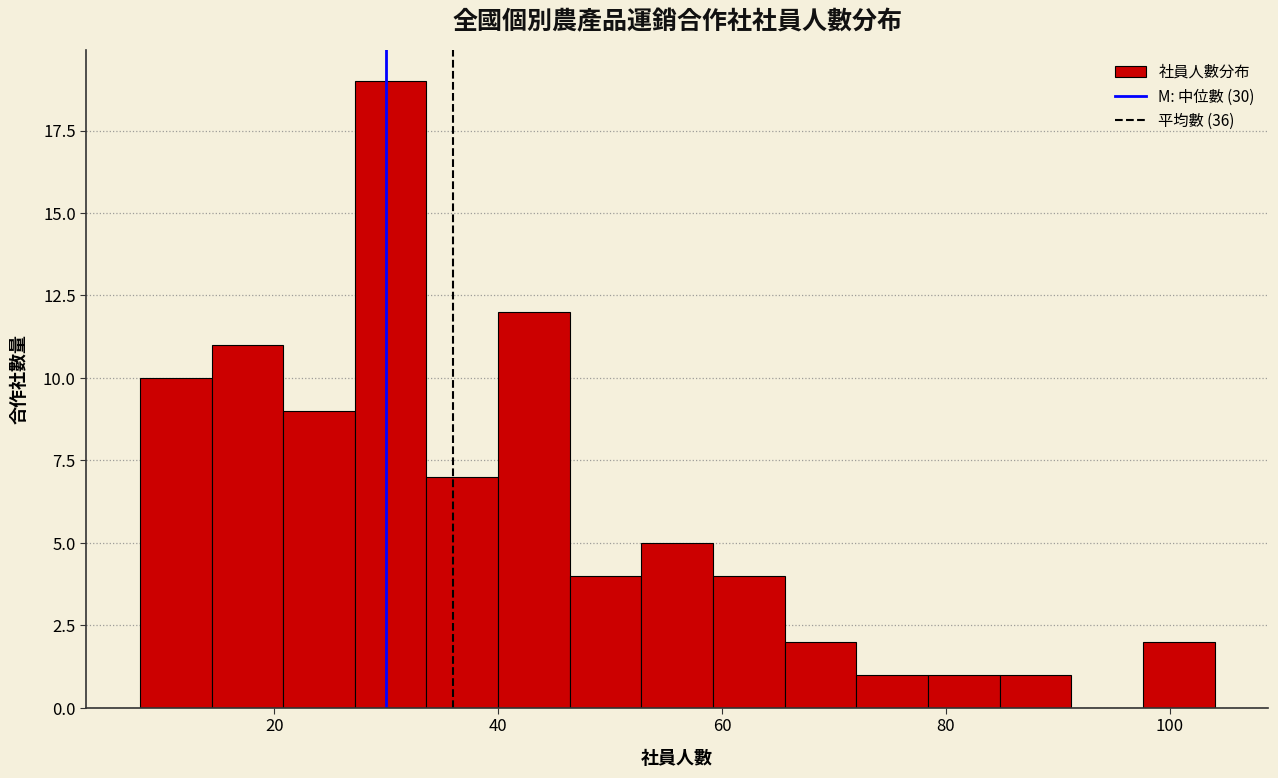

Read against the x-axis, roughly where is the centre of the tallest bar?

30